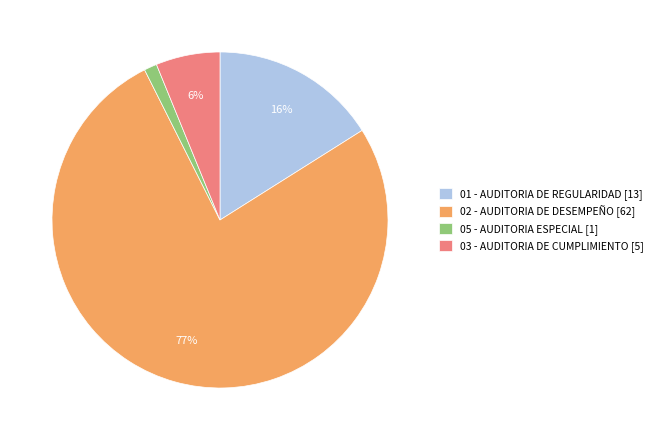

Is it true that 02 - AUDITORIA DE DESEMPEÑO is 77% of the pie?

True